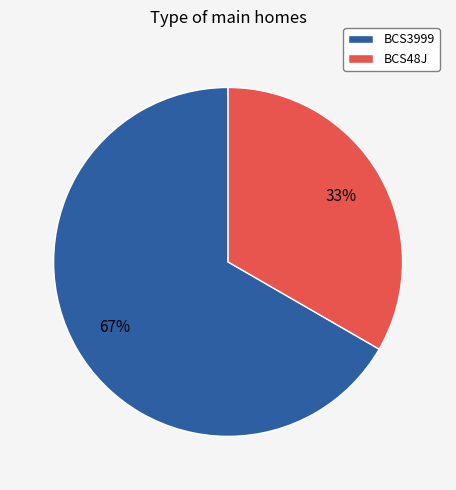

Do BCS48J and BCS3999 together represent more than half of the pie?

Yes